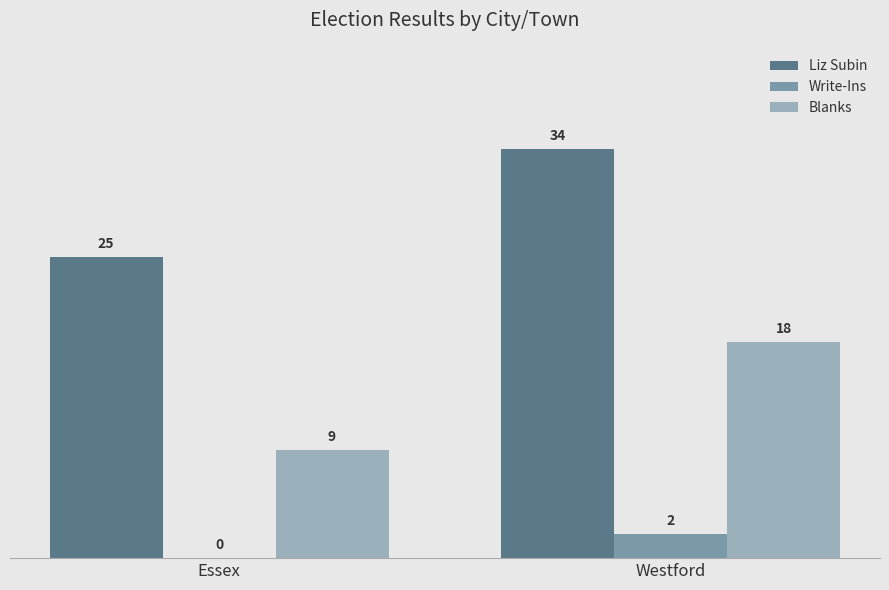

Reading left to right, list all the values displayed in this chart.

Liz Subin: Essex=25	Westford=34
Write-Ins: Essex=0	Westford=2
Blanks: Essex=9	Westford=18